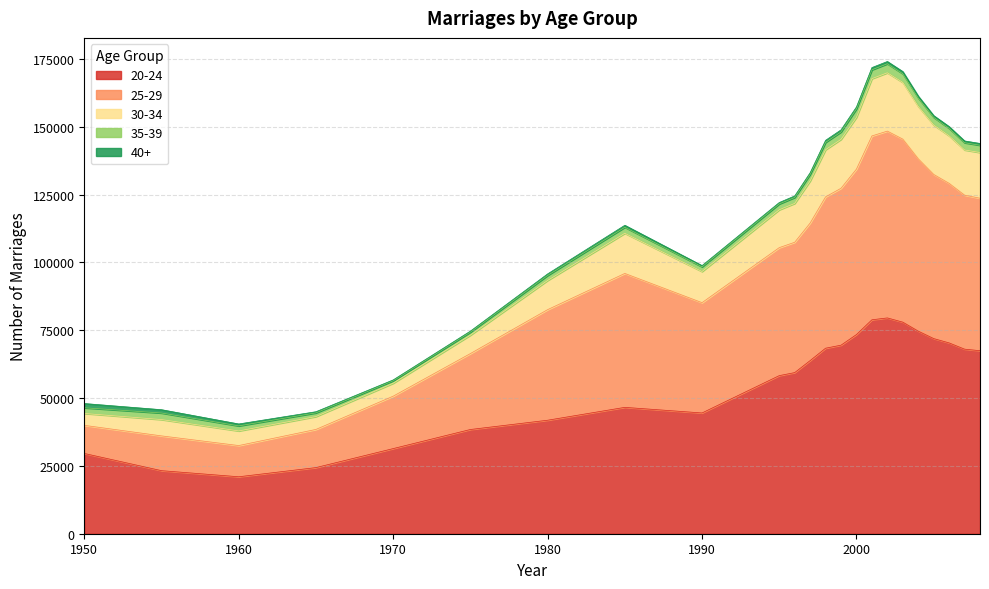

What is the total value across all series at 1980?

95755